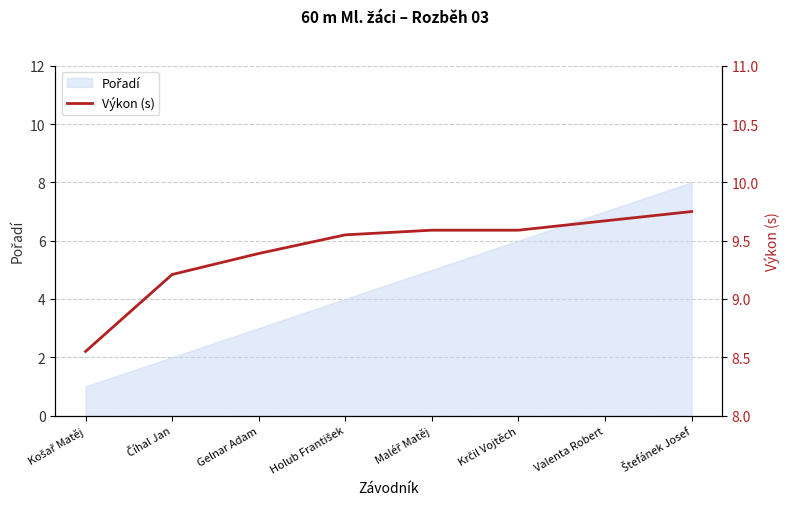

How many lines are shown in the chart?

1